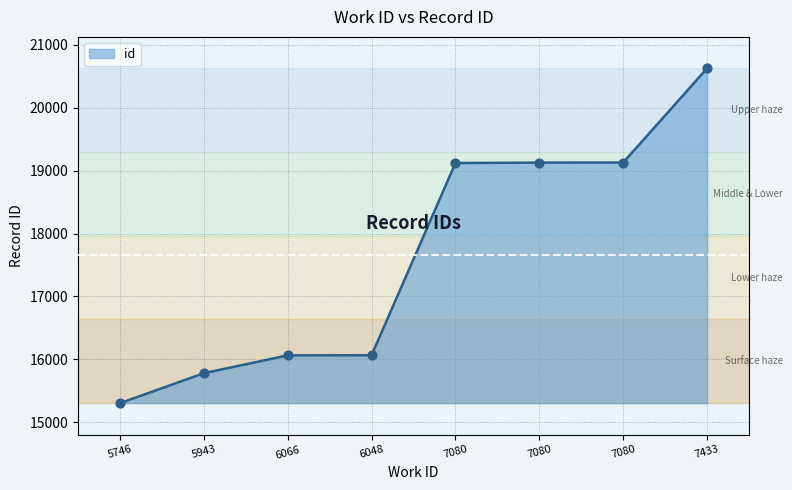

What is the change in value from 5943 to 7080?

+3346